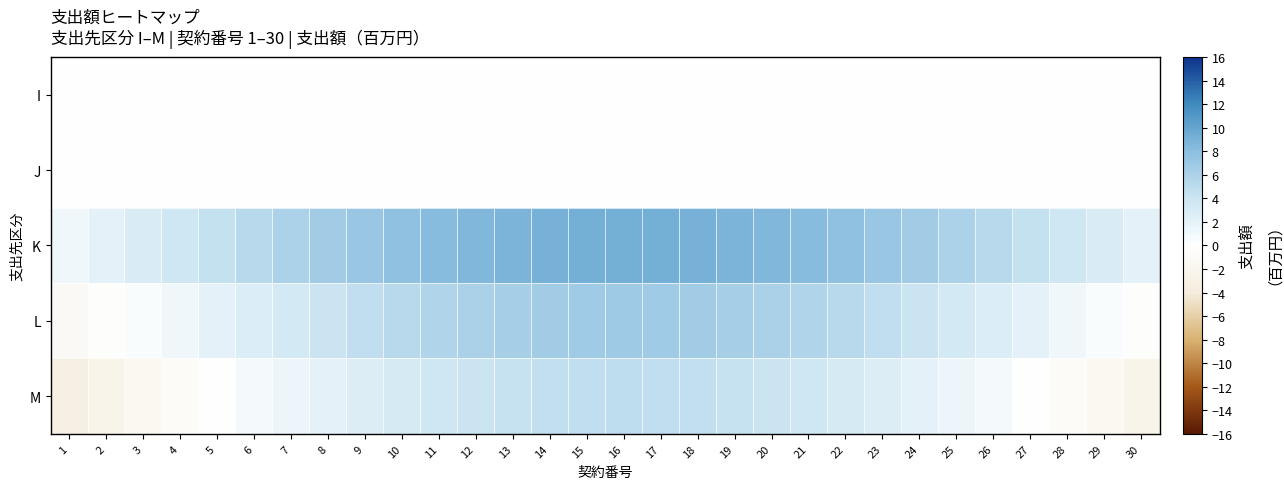

What is the smallest value displayed?

-3.2